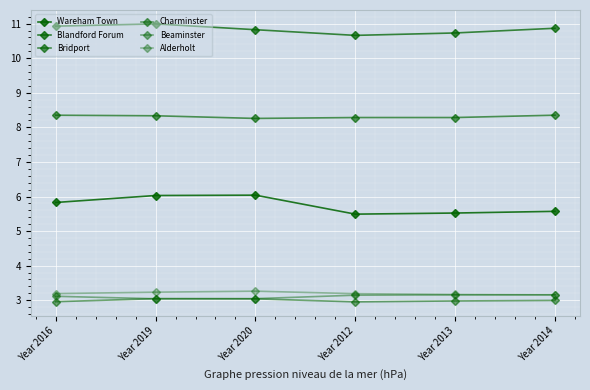

What is the total value across all series at Year 2013?

33.8